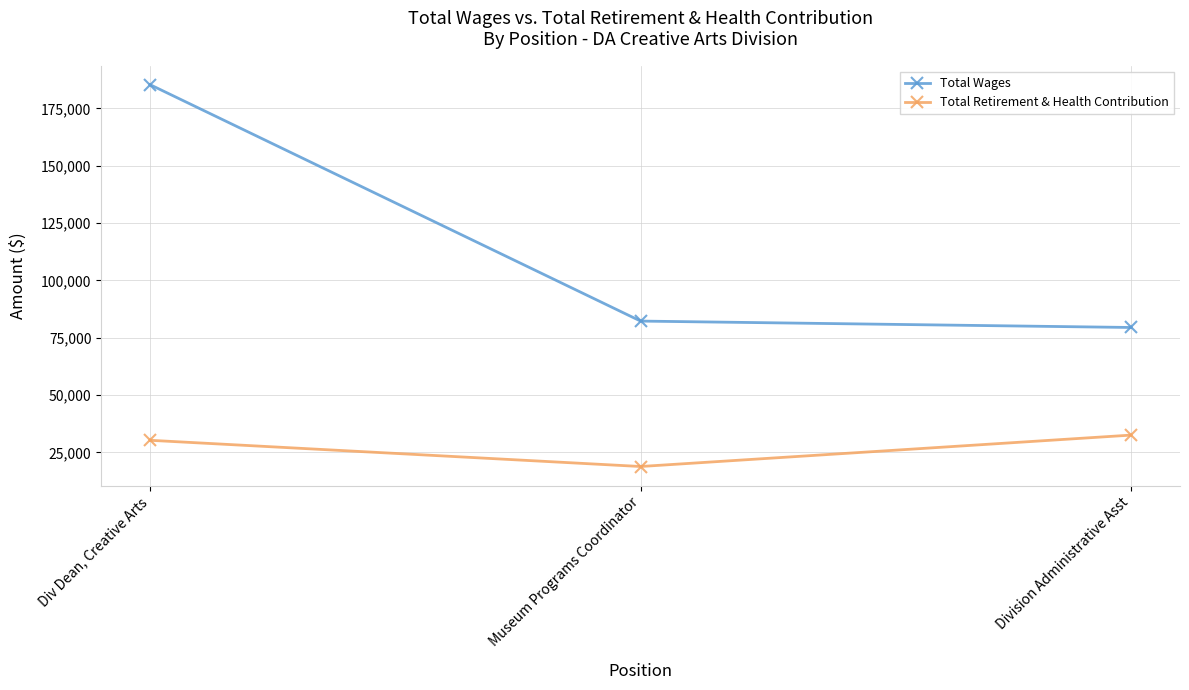

Rank the series by their average value, from lowest to highest.

Total Retirement & Health Contribution, Total Wages